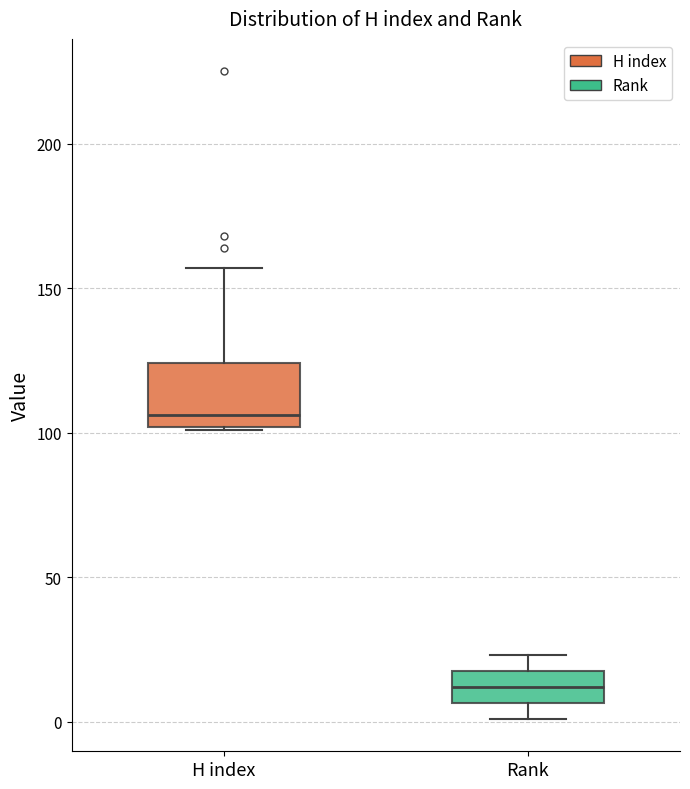

Reading left to right, read every box against the y-axis: the position of its median line, the range the box covers, and the ends of its whiskers. The values are not printed on the chart, so give them approximately, as read against the axis.

H index: median 105, box 100 to 125, whiskers 100 to 155
Rank: median 10, box 5 to 20, whiskers 0 to 25